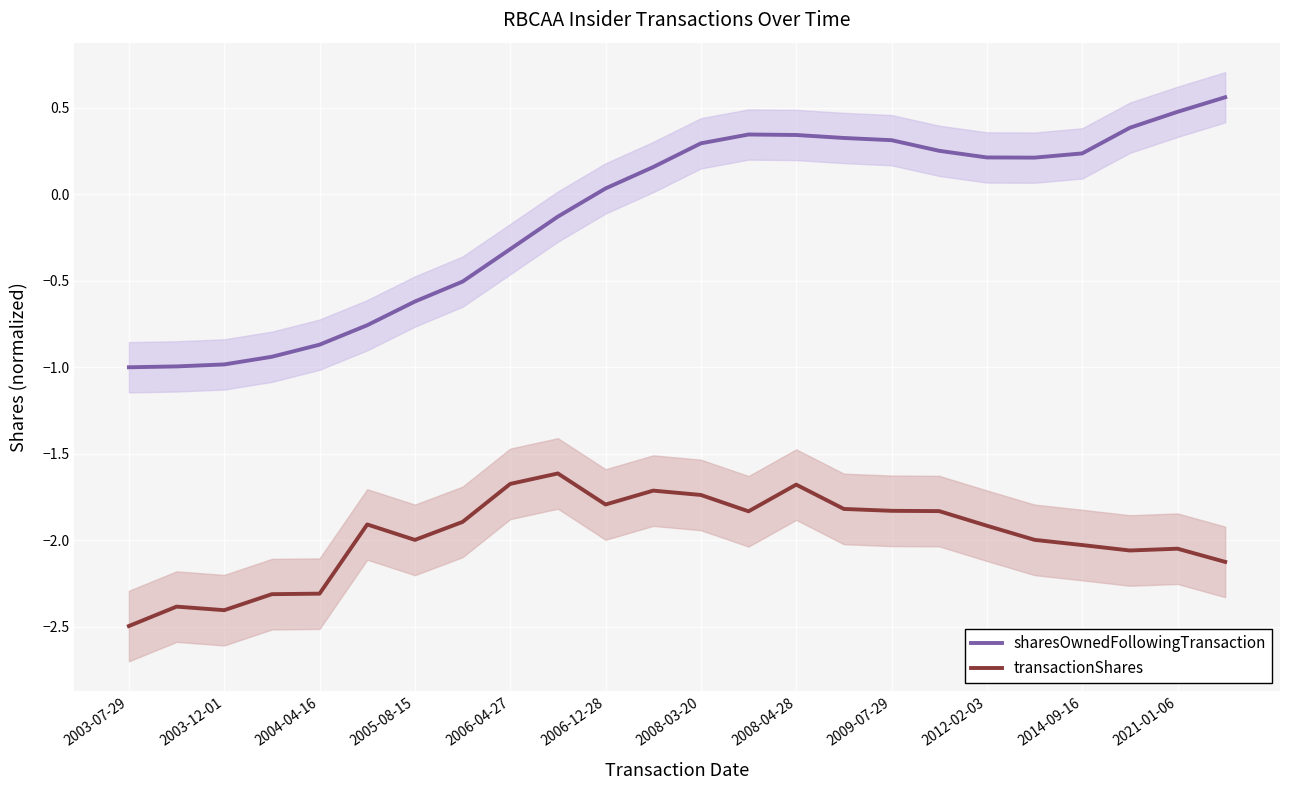

The sharesOwnedFollowingTransaction series shows 0.0 at 2006-12-28. True or false?

True